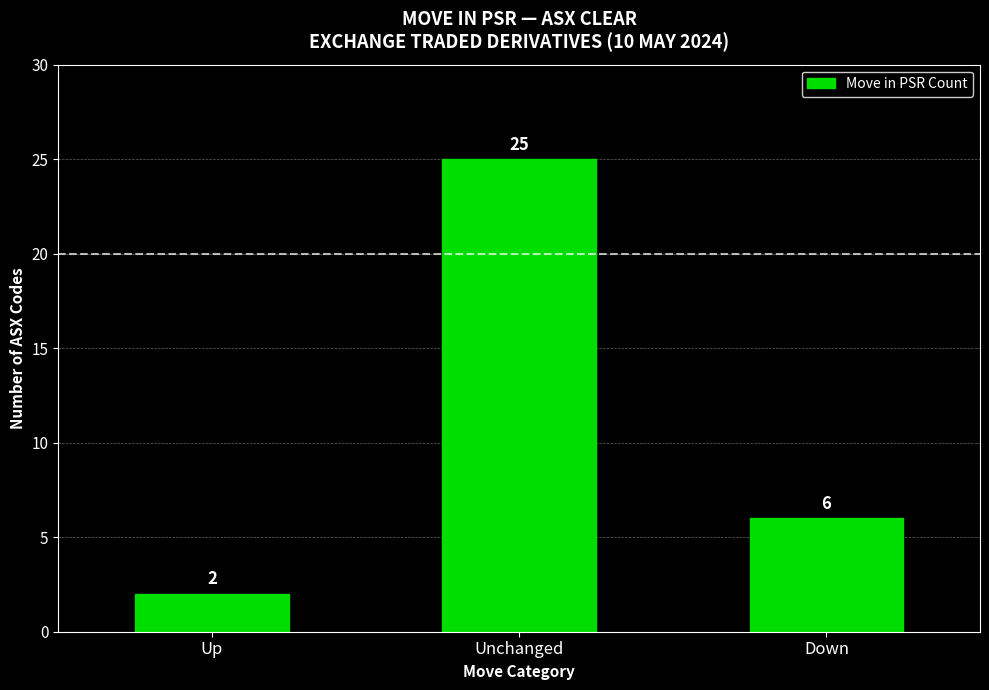

How many categories are shown in the chart?

3